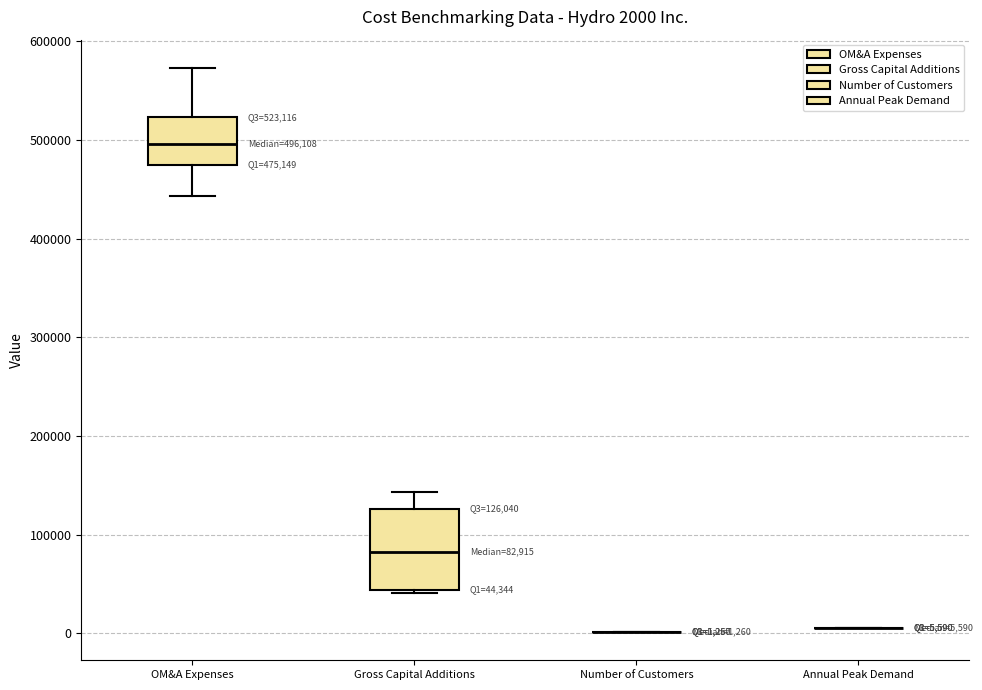

Comparing the boxes themselves (not the whiskers), which one is the tallest?

Gross Capital Additions